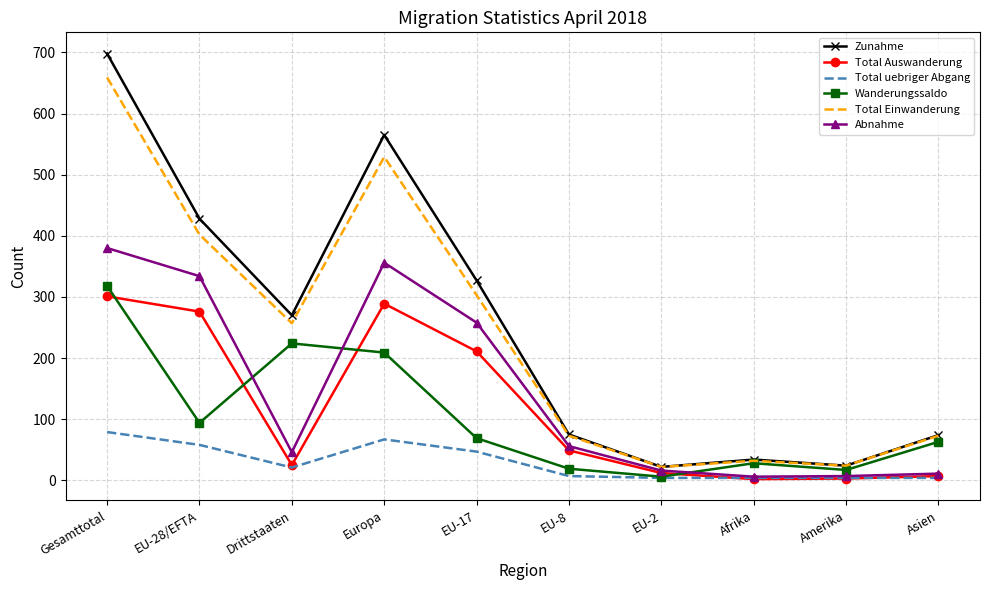

At how many categories does at least one series exceed 215?

5